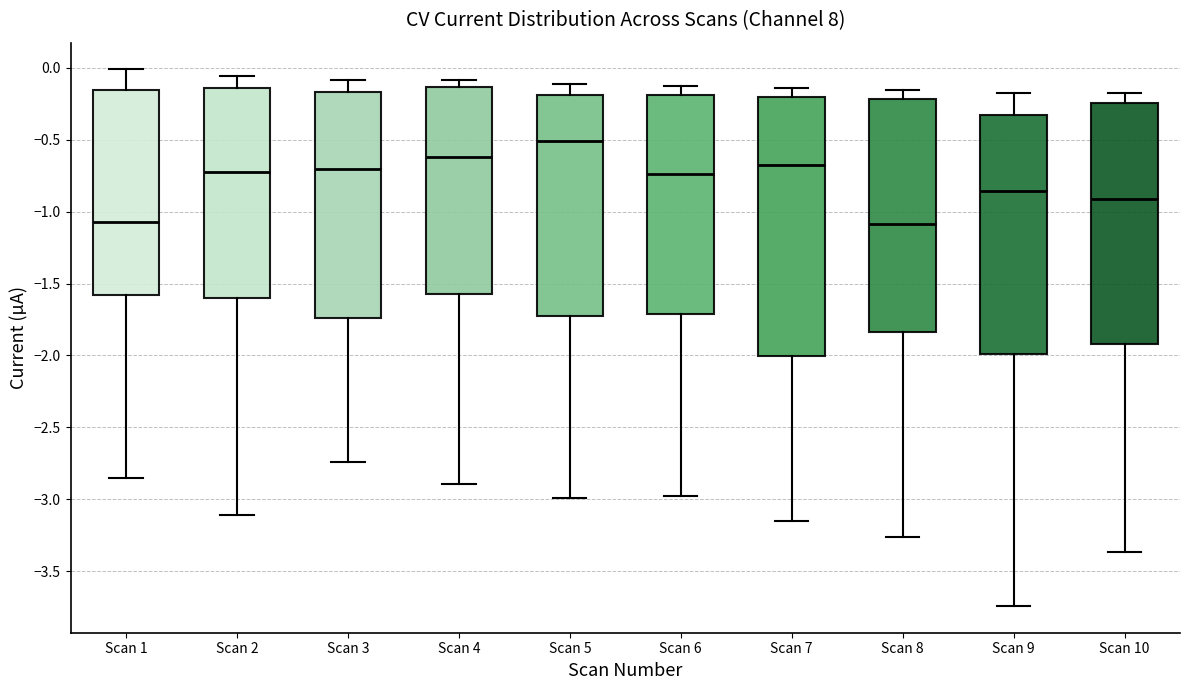

Reading left to right, read every box against the y-axis: the position of its median line, the range the box covers, and the ends of its whiskers. The values are not printed on the chart, so give them approximately, as read against the axis.

Scan 1: median -1.05, box -1.60 to -0.15, whiskers -2.85 to 0.00
Scan 2: median -0.75, box -1.60 to -0.15, whiskers -3.10 to -0.05
Scan 3: median -0.70, box -1.75 to -0.15, whiskers -2.75 to -0.10
Scan 4: median -0.60, box -1.55 to -0.15, whiskers -2.90 to -0.10
Scan 5: median -0.50, box -1.75 to -0.20, whiskers -3.00 to -0.10
Scan 6: median -0.75, box -1.70 to -0.20, whiskers -3.00 to -0.15
Scan 7: median -0.65, box -2.00 to -0.20, whiskers -3.15 to -0.15
Scan 8: median -1.10, box -1.85 to -0.20, whiskers -3.25 to -0.15
Scan 9: median -0.85, box -2.00 to -0.35, whiskers -3.75 to -0.20
Scan 10: median -0.90, box -1.90 to -0.25, whiskers -3.35 to -0.20